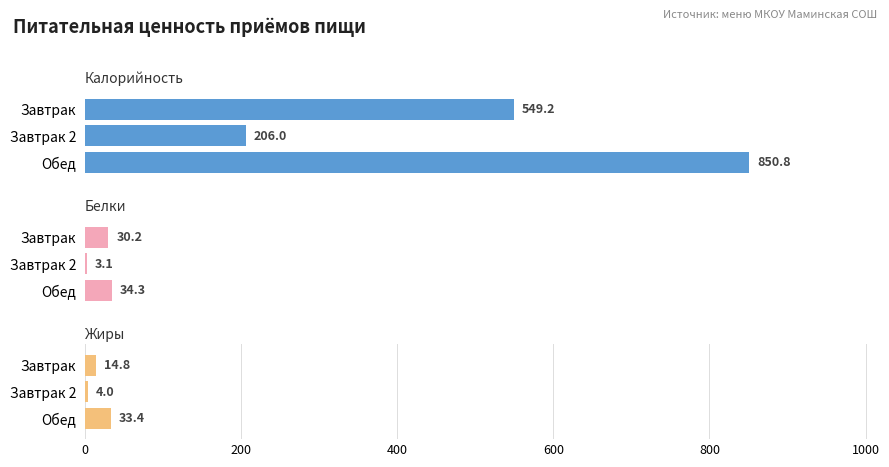

Which series has the largest total across all categories?

Калорийность